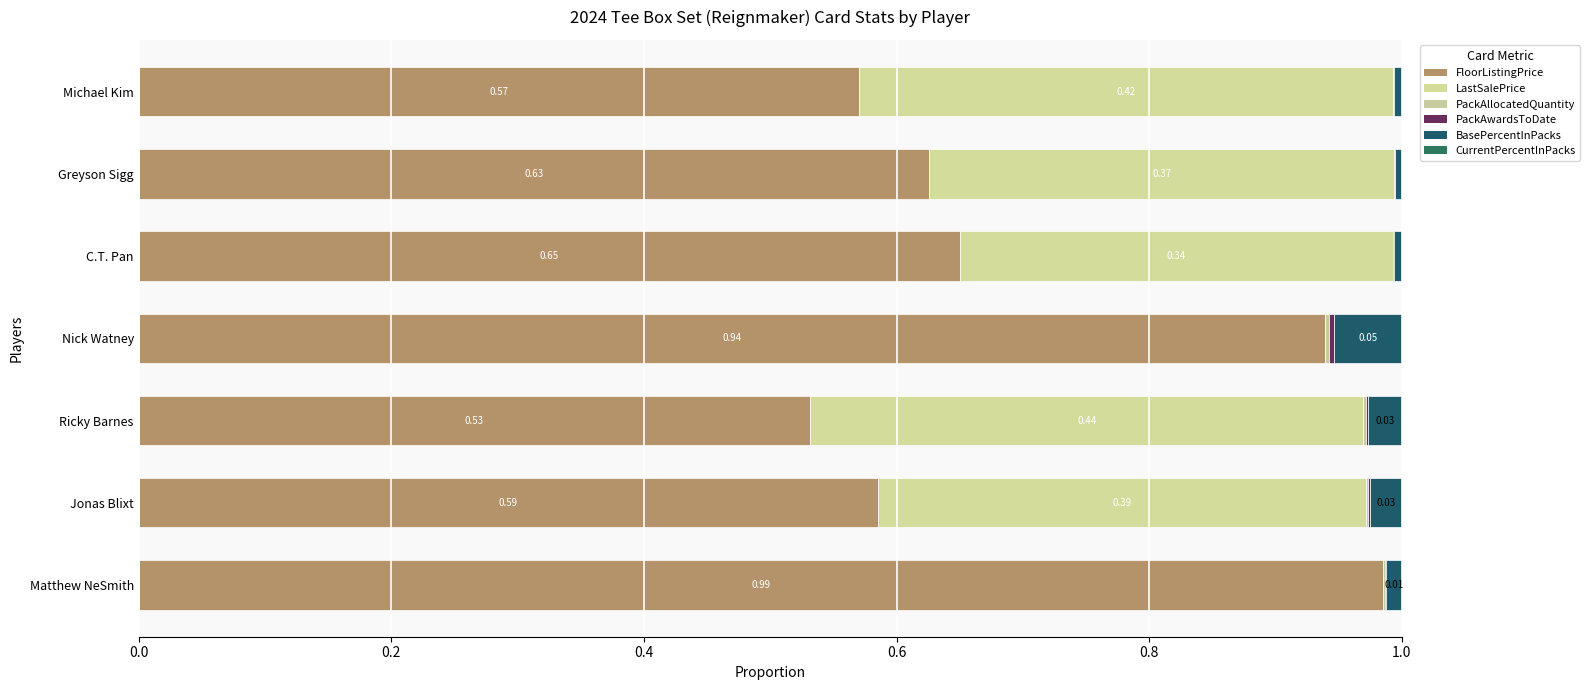

Count the number of categories in the chart.

7